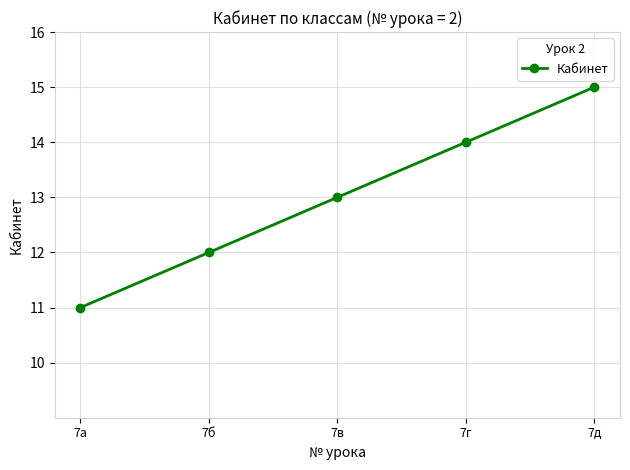

What is the ratio of the value at 7б to the value at 7в?

0.9